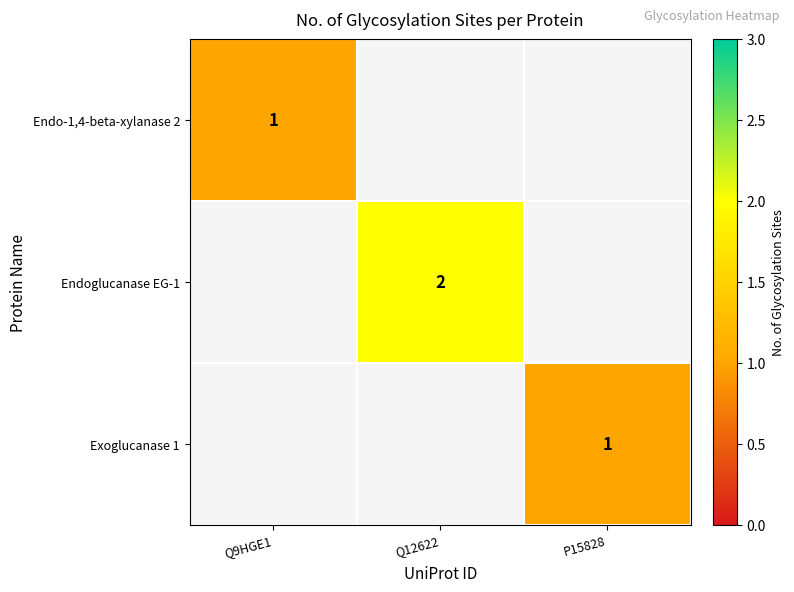

What is the greatest value displayed?

2.0